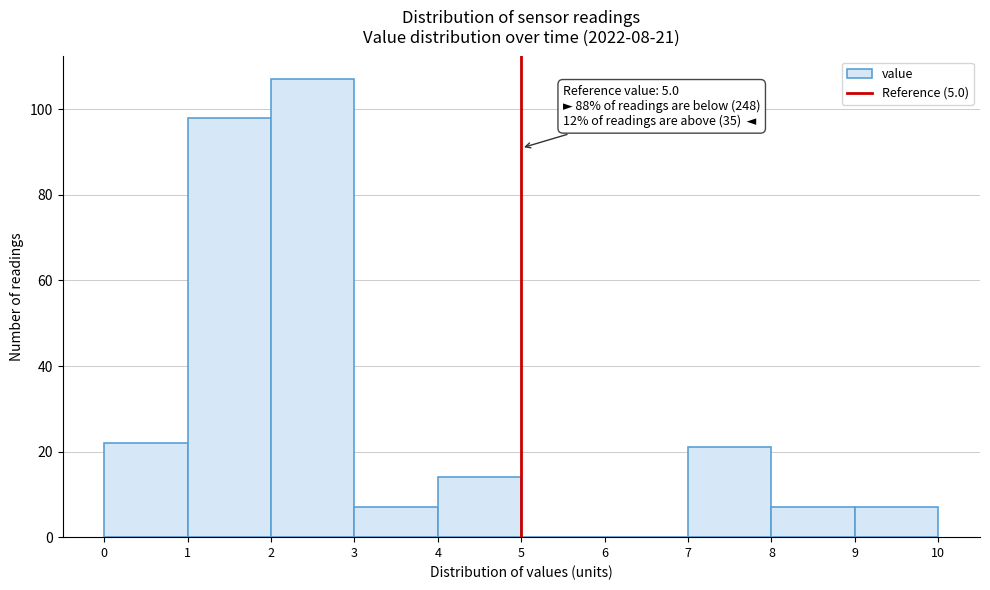

Over which range of the x-axis is the bar tallest?

2 to 3